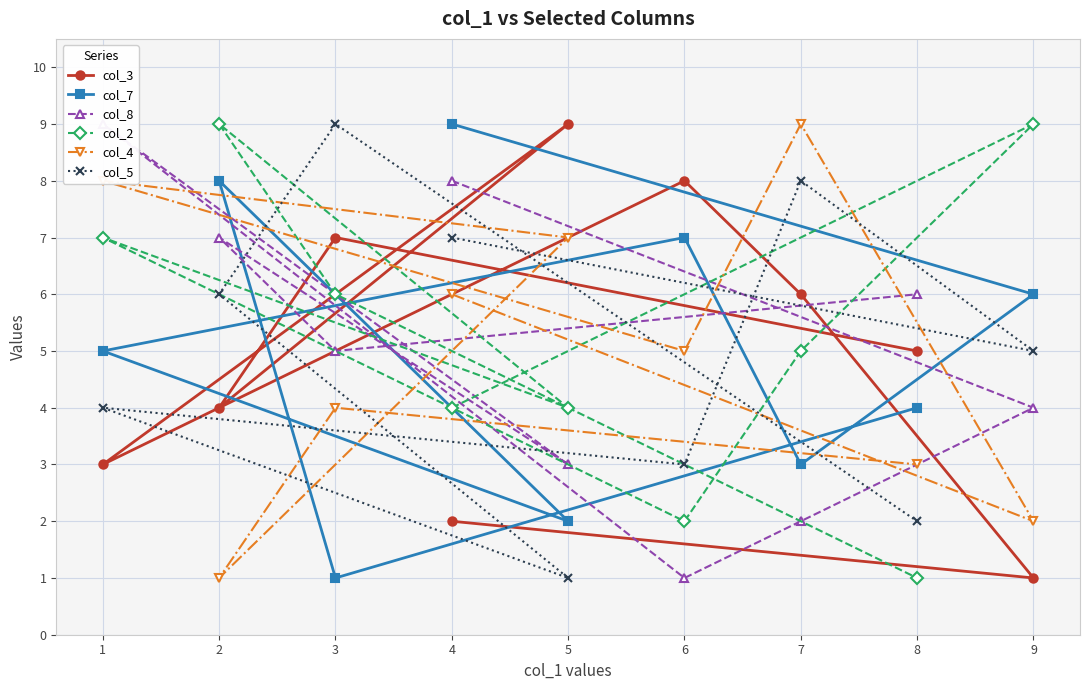

List the labels in order of col_3 value, smallest first.

9, 4, 1, 2, 8, 7, 3, 6, 5